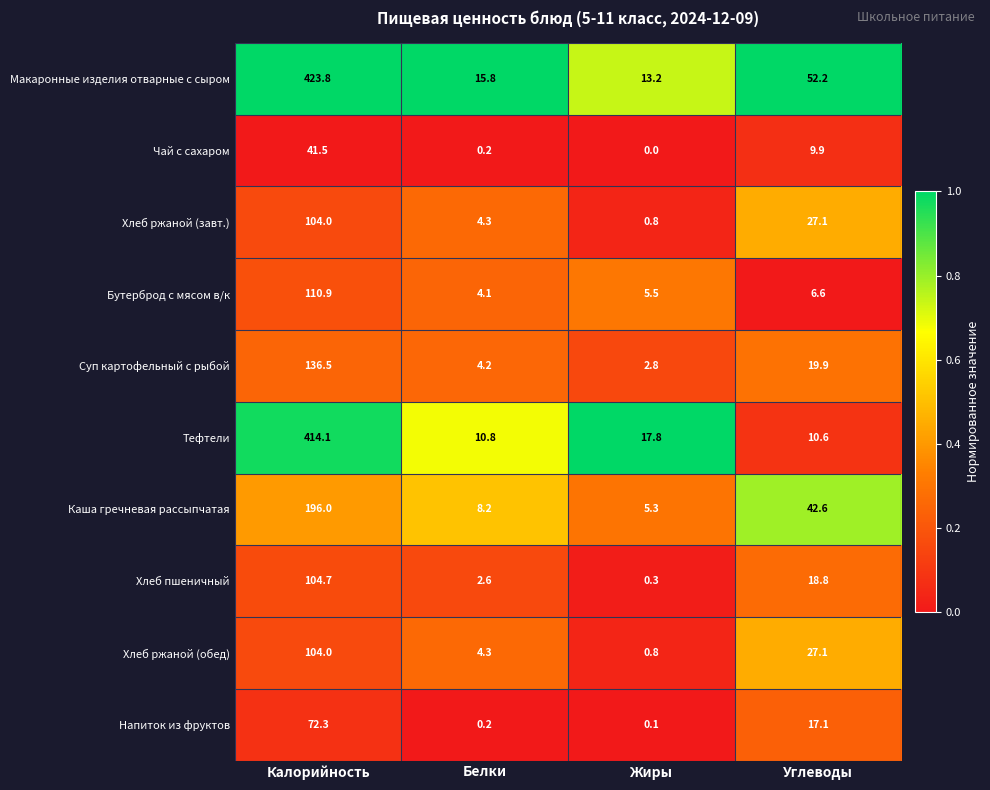

Is it true that Суп картофельный с рыбой equals 136.5 at Калорийность?

True